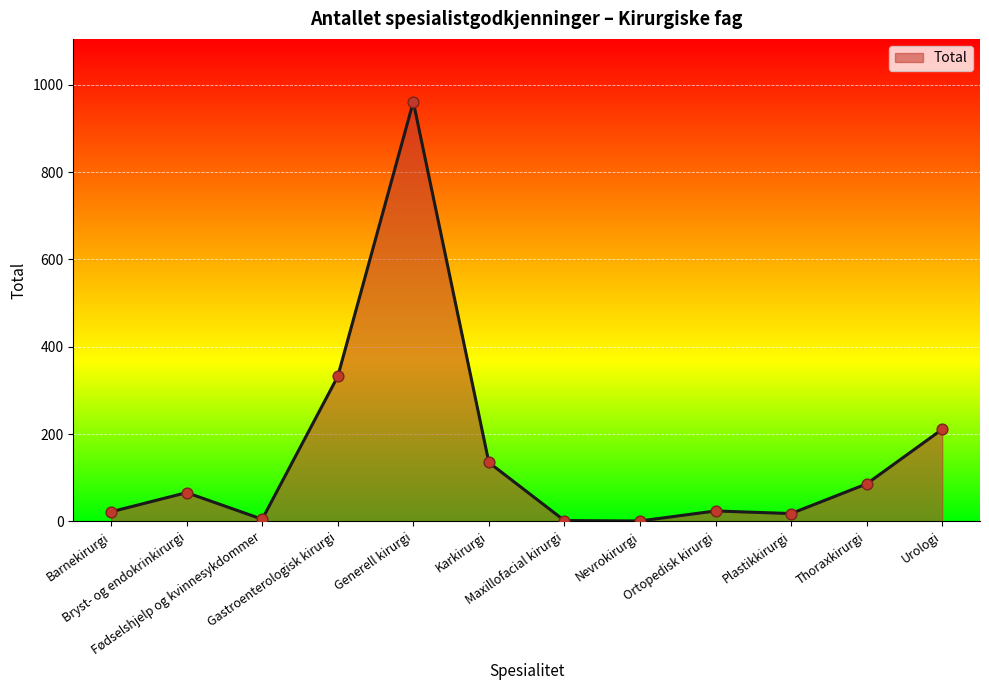

Between Thoraxkirurgi and Ortopedisk kirurgi, which is larger?

Thoraxkirurgi